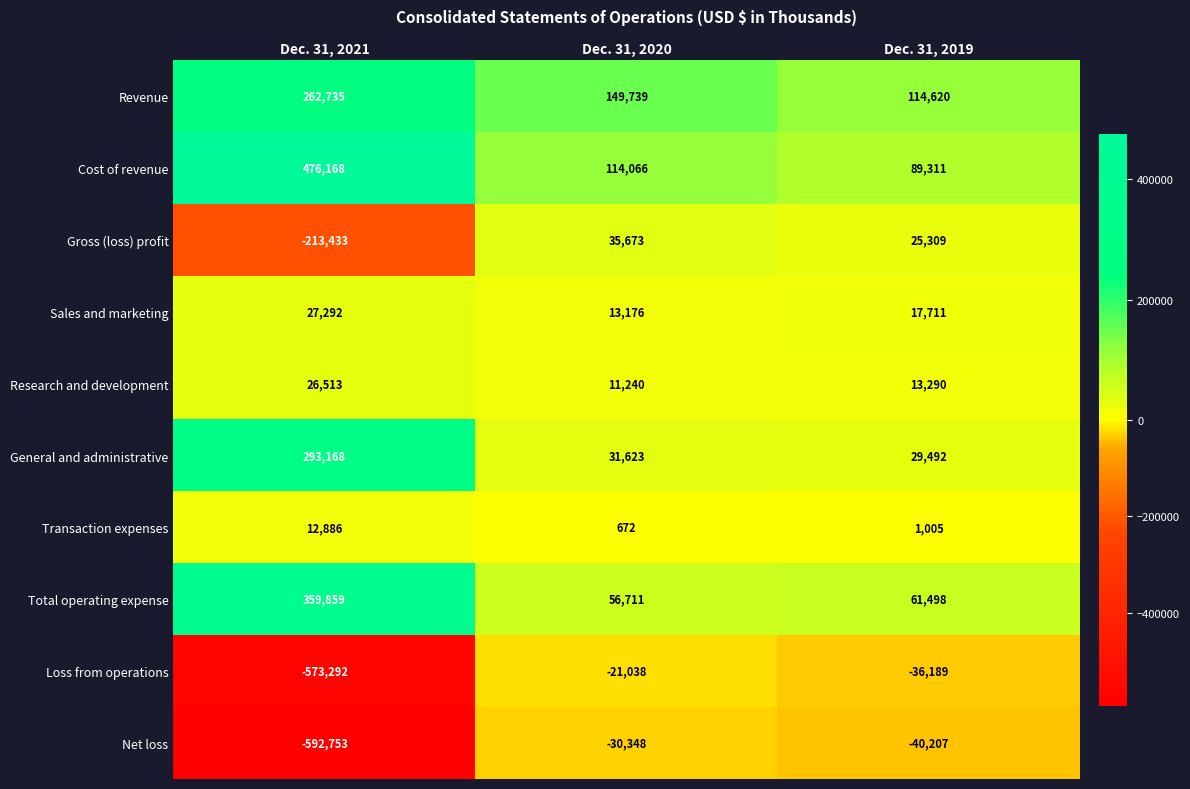

The Transaction expenses series shows 12886 at Dec. 31, 2021. True or false?

True